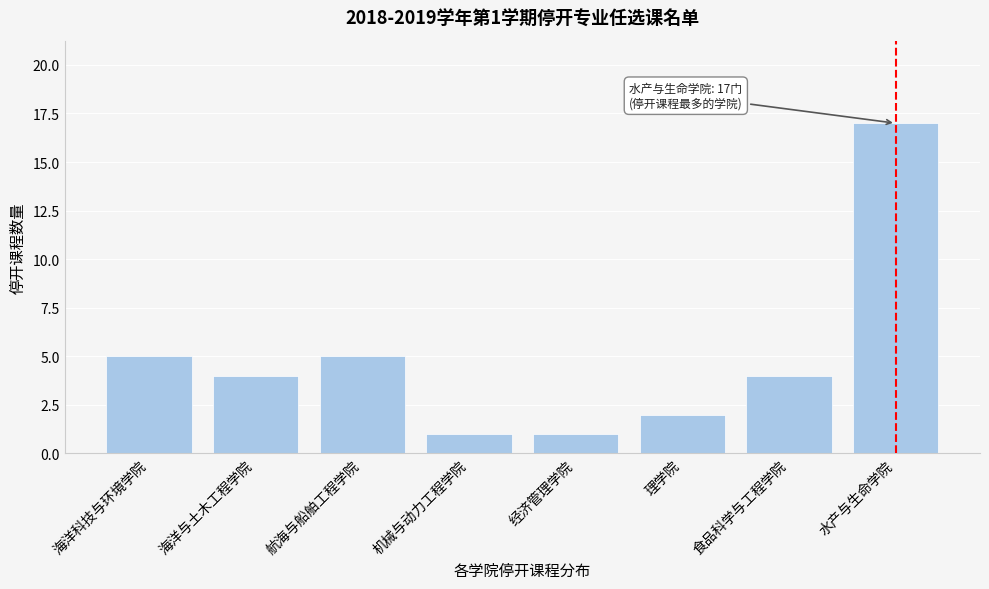

Reading left to right, transcribe all the data shown in this chart.

5	4	5	1	1	2	4	17